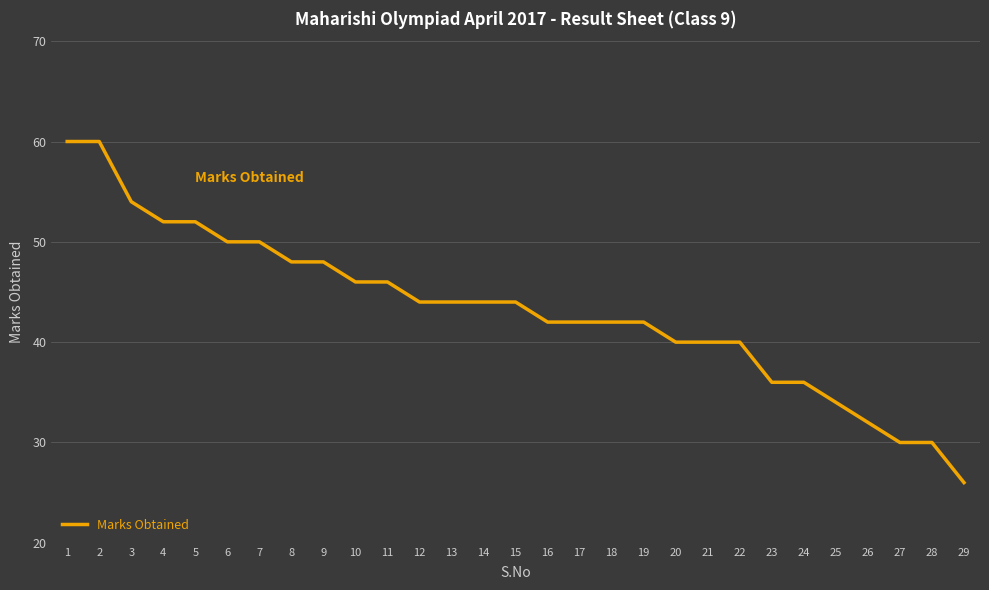

Reading left to right, list all the values displayed in this chart.

60	60	54	52	52	50	50	48	48	46	46	44	44	44	44	42	42	42	42	40	40	40	36	36	34	32	30	30	26